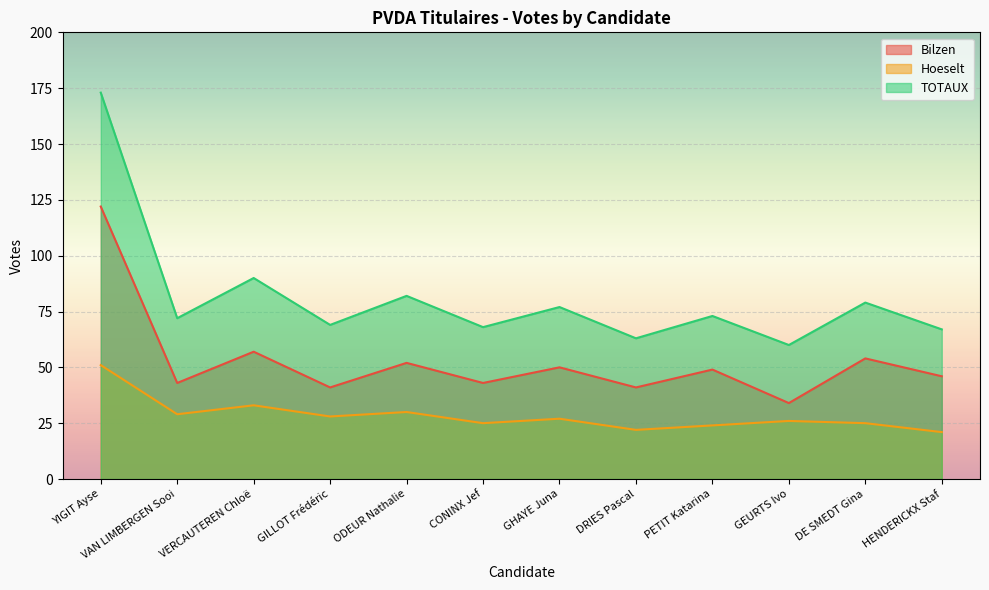

At which label does TOTAUX reach its peak?

YIGIT Ayse